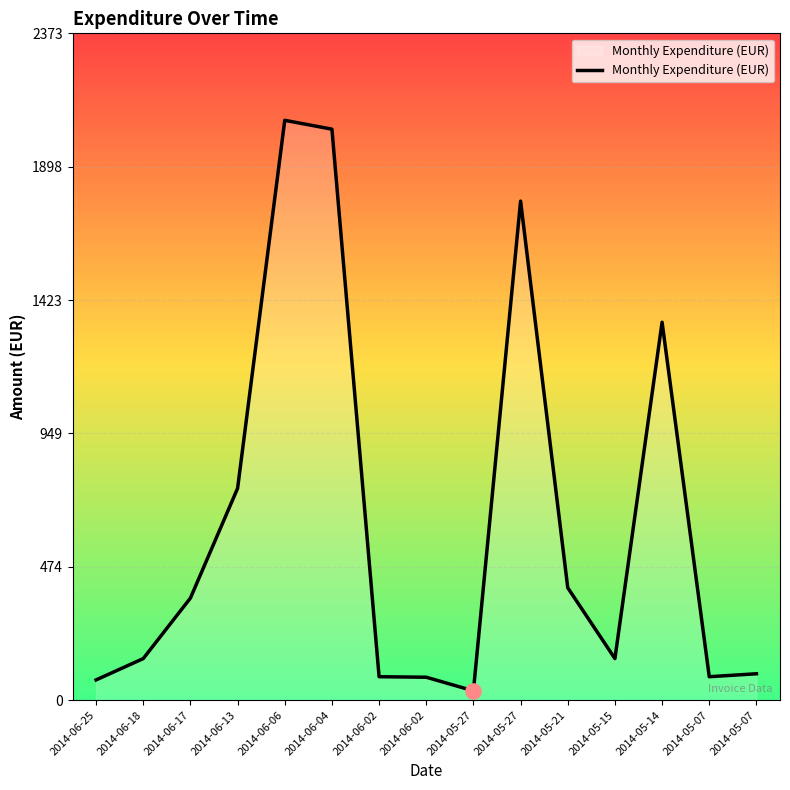

How many lines are shown in the chart?

1